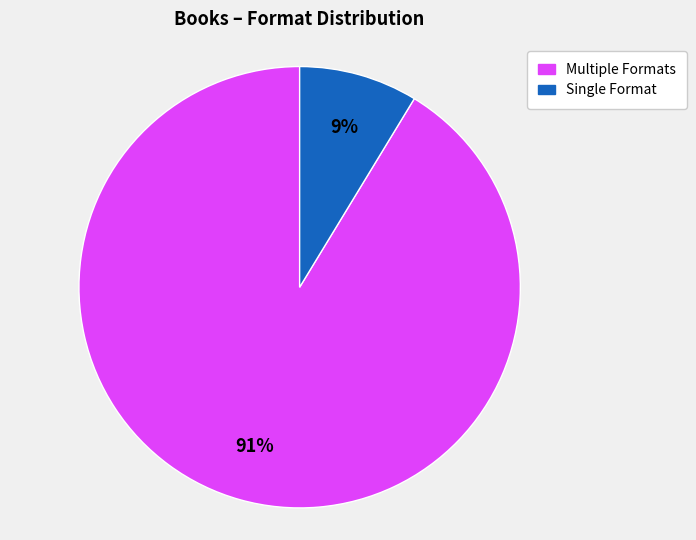

To the nearest percent, what is the average slice percentage?

50%